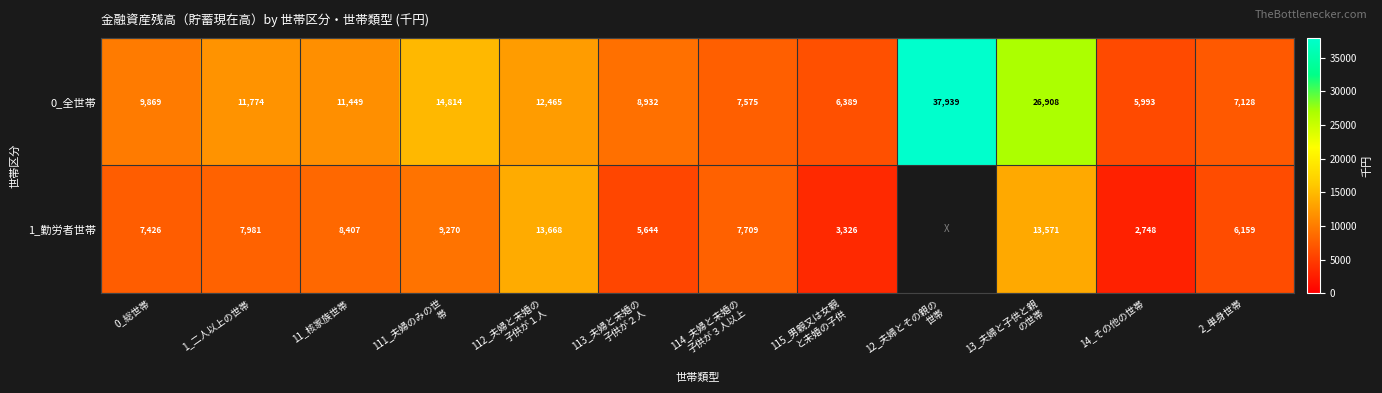

How many data points does each series have?

12